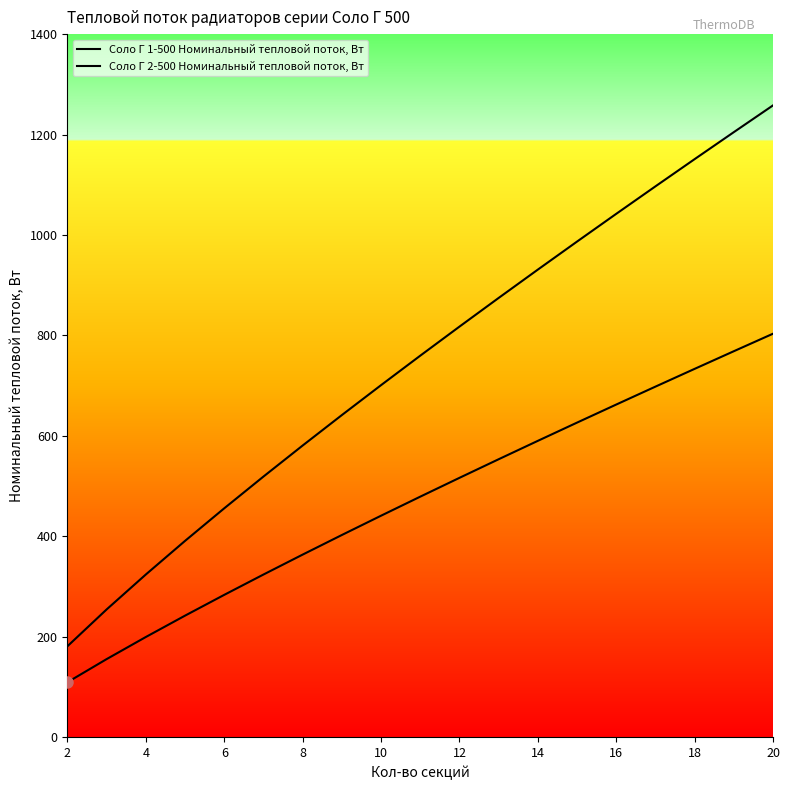

What is the greatest value displayed?

1258.1